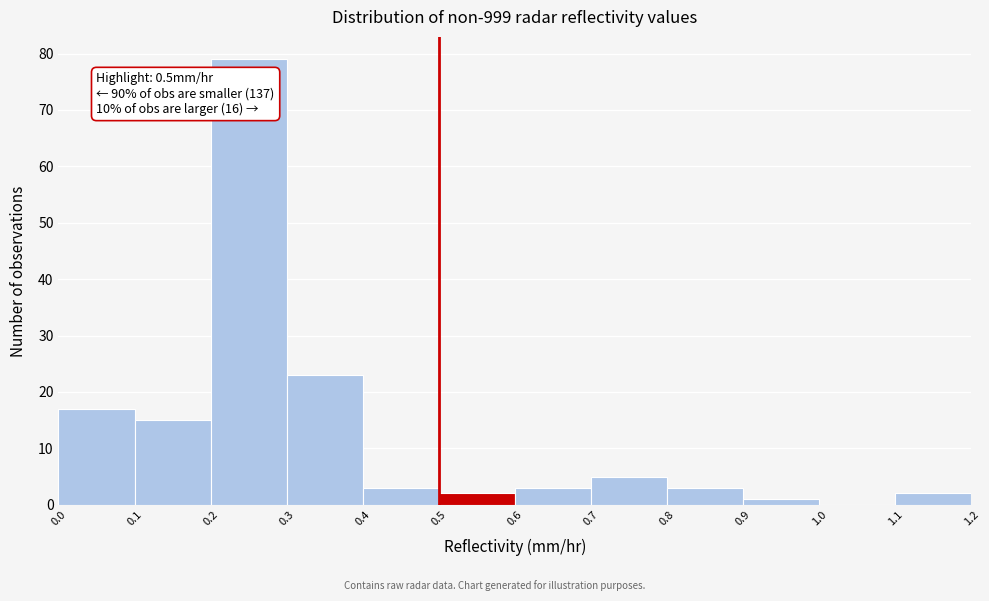

Which range on the x-axis has the tallest bar?

0.2 to 0.3